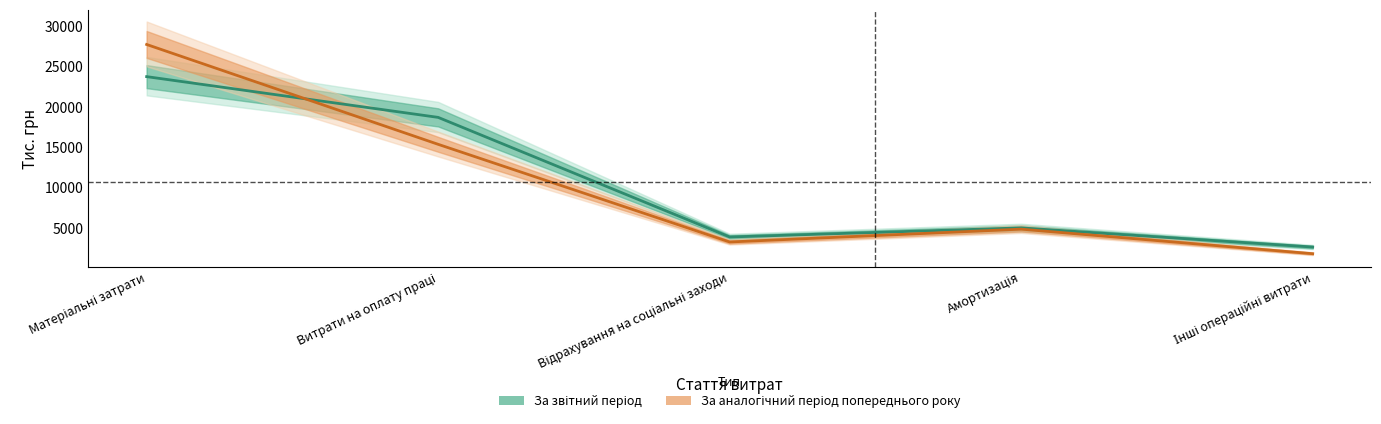

What is the difference between the За аналогічний період попереднього року values at Матеріальні затрати and Витрати на оплату праці?

12357